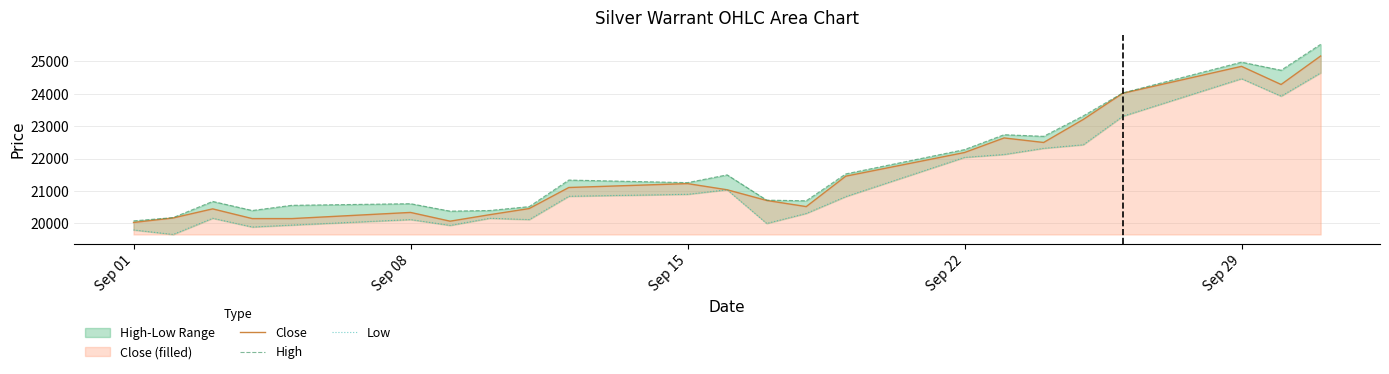

The value of Close at Sep 15 is 11501. True or false?

False